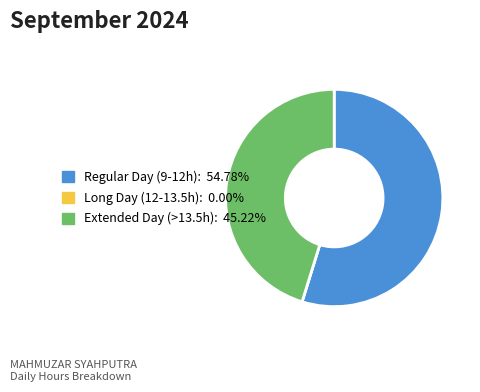

Does any single category account for the majority?

Yes